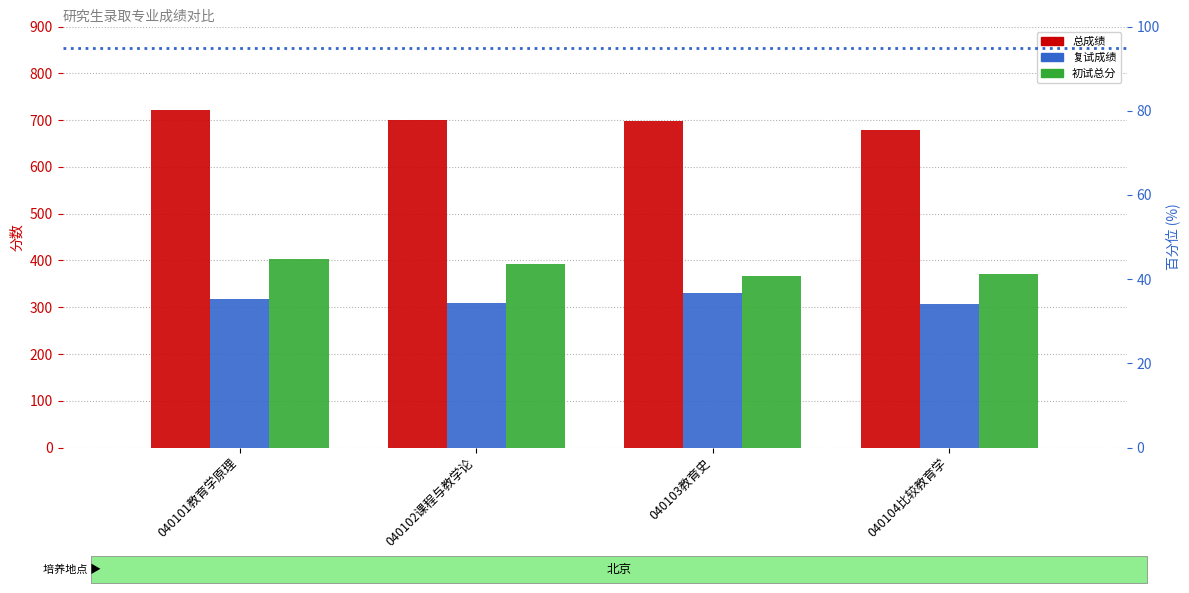

At which category is the sum across all series the highest?

040101教育学原理